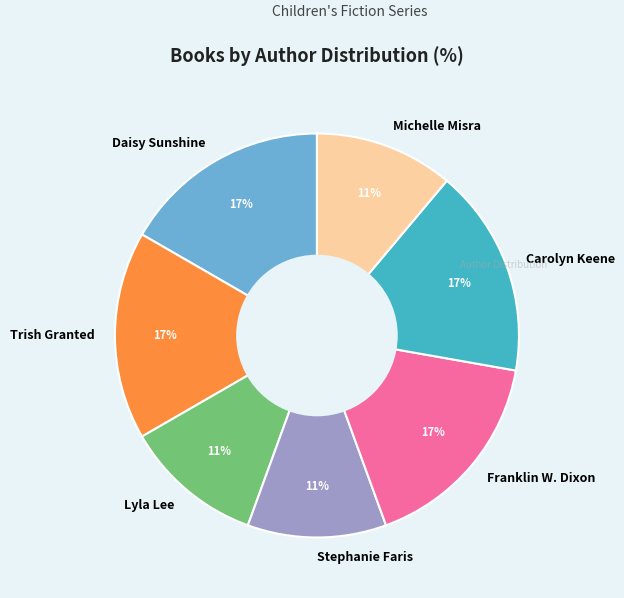

Between Carolyn Keene and Lyla Lee, which is larger?

Carolyn Keene